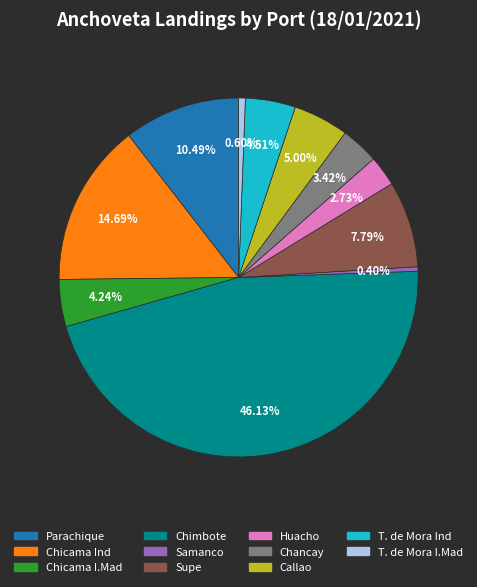

Approximately how many times larger is the value at Supe compared to T. de Mora Ind?

1.7